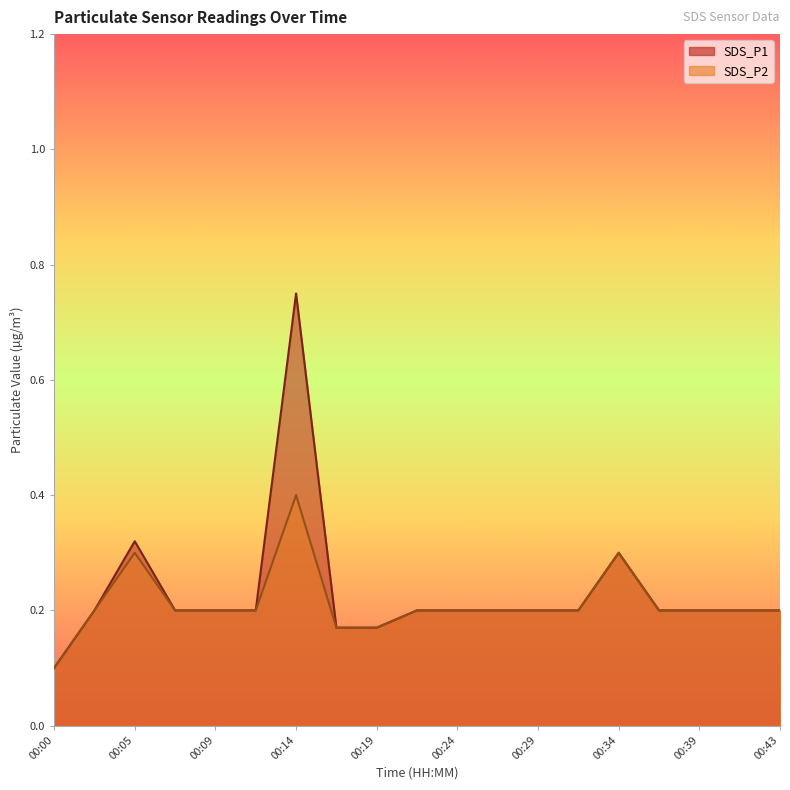

True or false: SDS_P2 has more than 2 points higher than both neighbors.

True